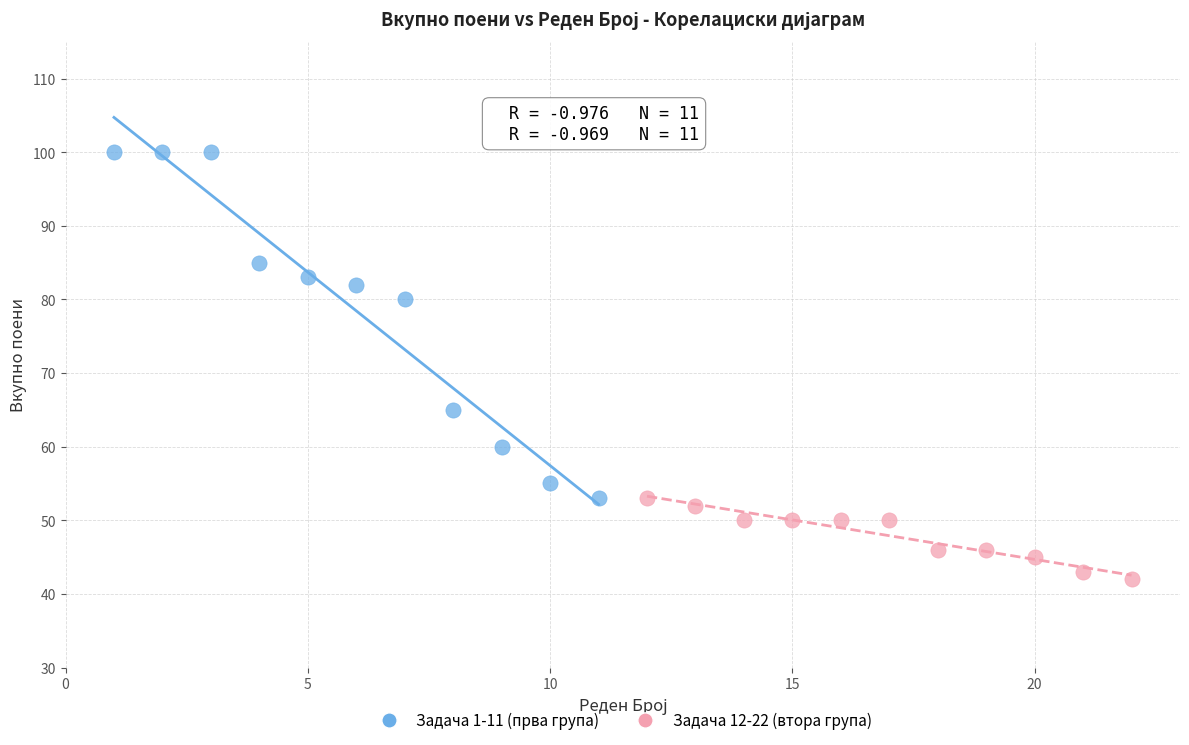

What are all the series names shown in the legend?

Задача 1-11 (прва група), Задача 12-22 (втора група)